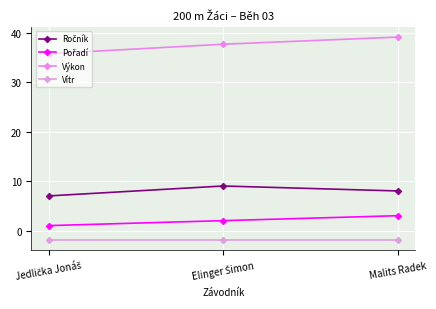

How many lines are shown in the chart?

4